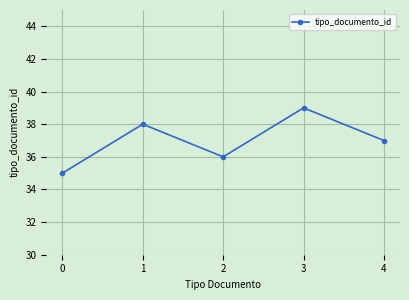

Reading left to right, what are all the values shown in this chart?

35	38	36	39	37